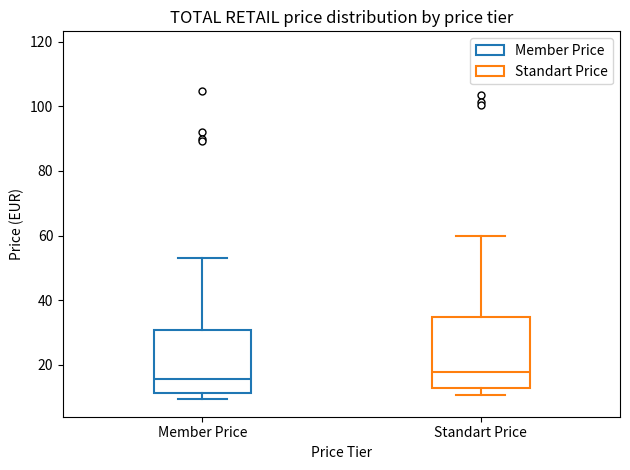

Reading left to right, read every box against the y-axis: the position of its median line, the range the box covers, and the ends of its whiskers. The values are not printed on the chart, so give them approximately, as read against the axis.

Member Price: median 16, box 12 to 30, whiskers 10 to 54
Standart Price: median 18, box 12 to 34, whiskers 10 to 60